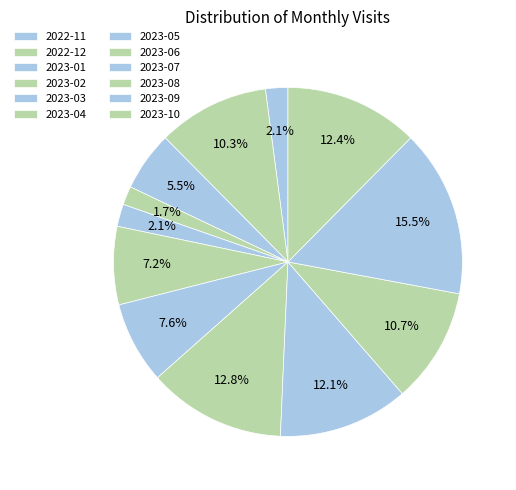

To the nearest percent, what is the combined percentage of 2023-03 and 2023-08?

13%